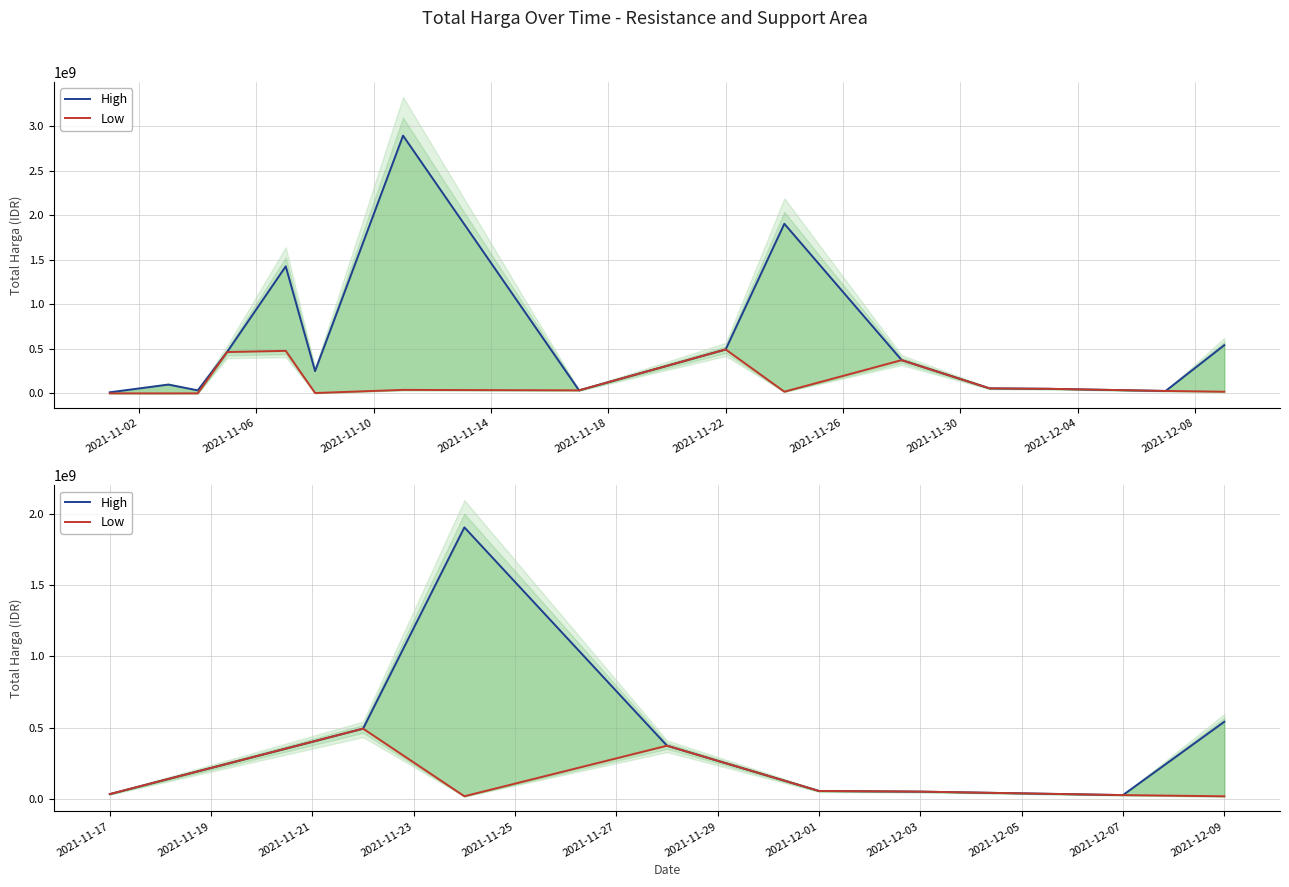

The High series shows 3264192121 at 2021-11-10. True or false?

False